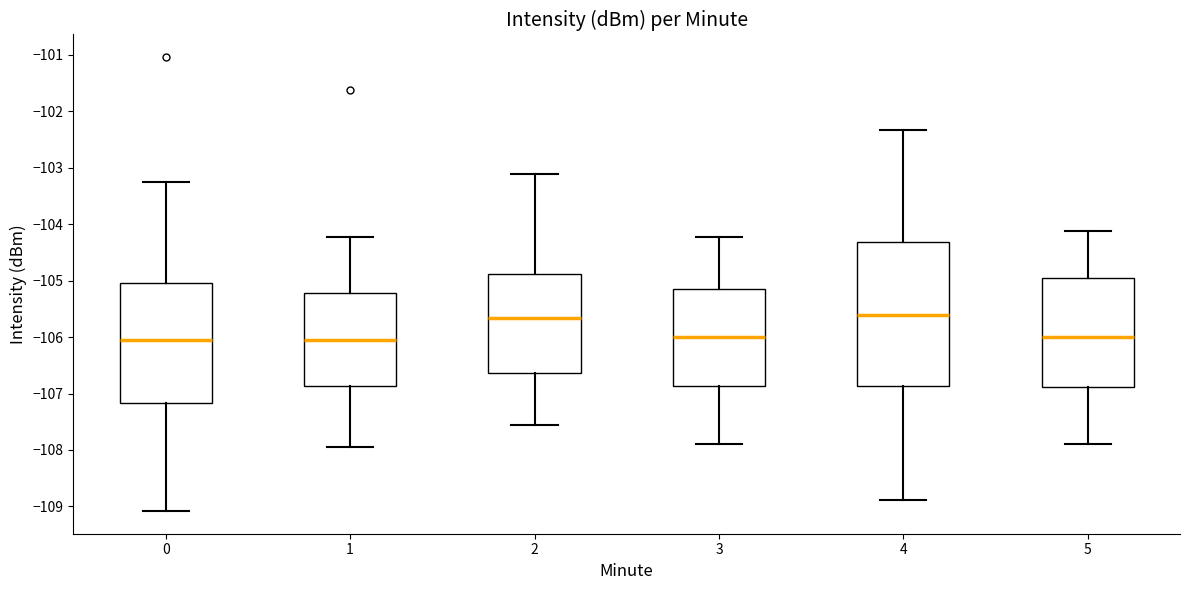

Where does the median line of the box at x = 4 sit on the y-axis? The values are not printed on the chart, so give them approximately, as read against the axis.

-105.6